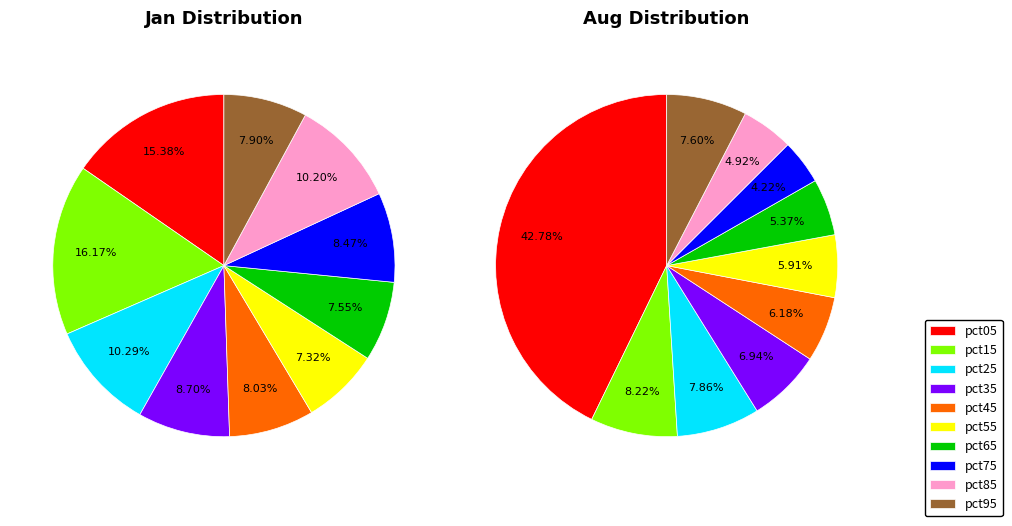

Between 4 and 6, which is larger?

4